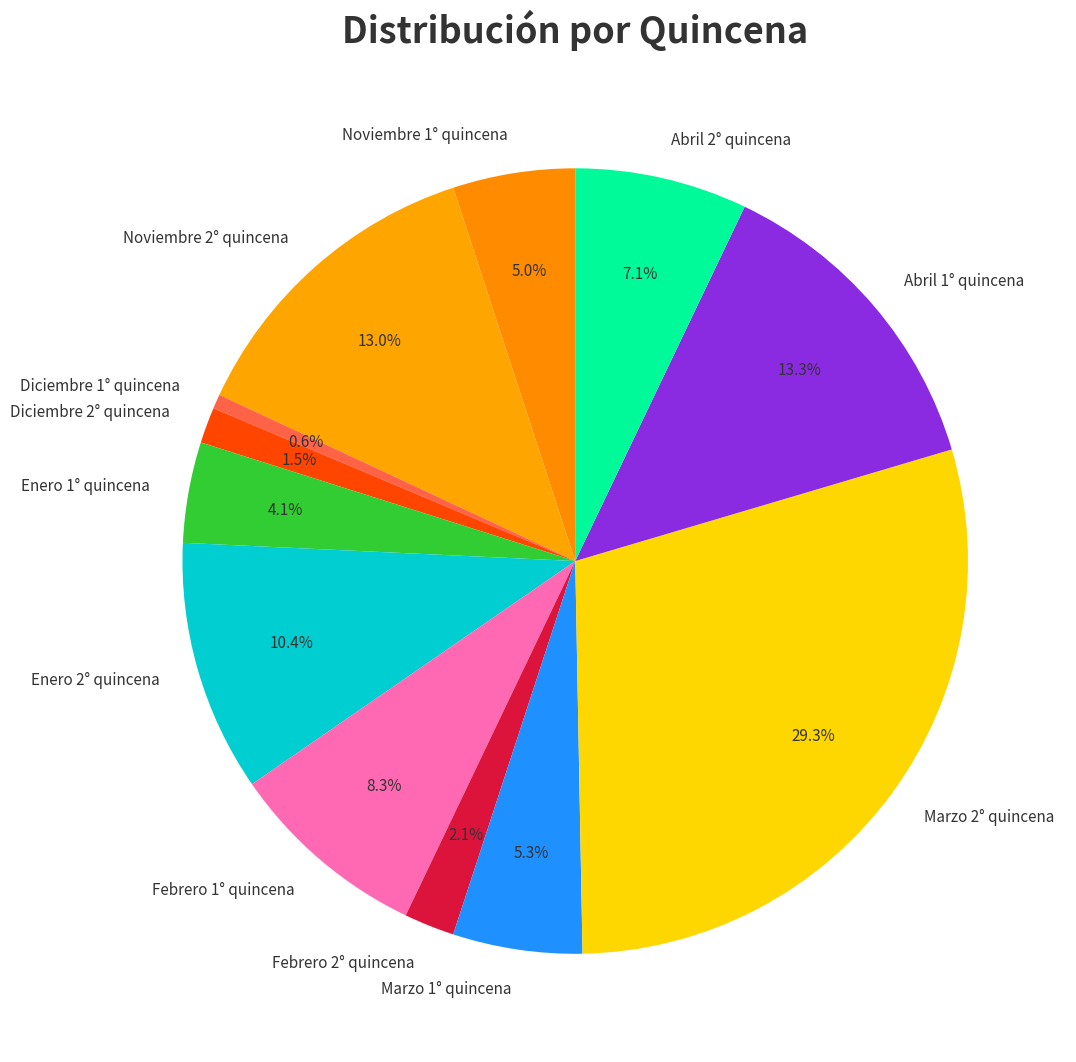

What is the smallest slice in the pie chart?

Diciembre 1° quincena